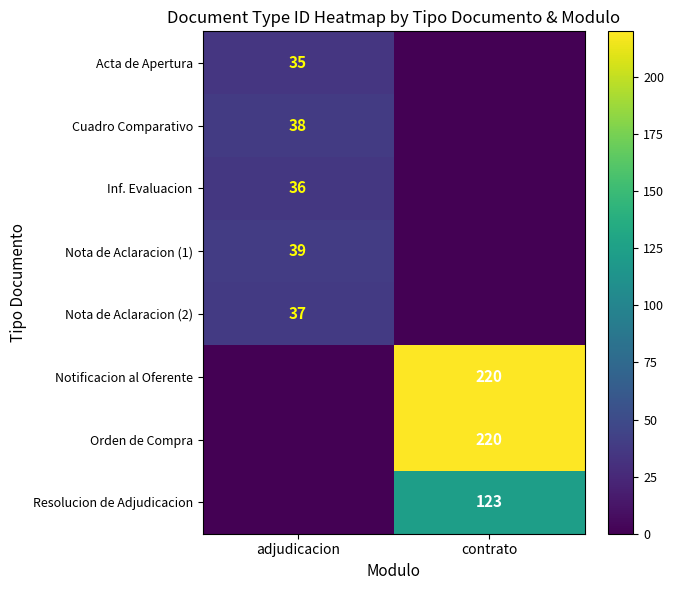

The Acta de Apertura series shows 35 at adjudicacion. True or false?

True